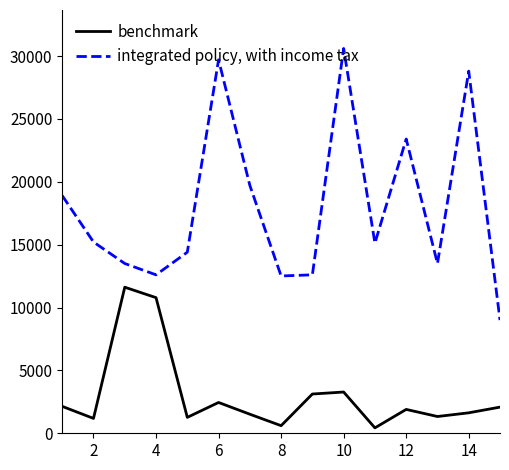

Which series has the largest total across all categories?

integrated policy, with income tax